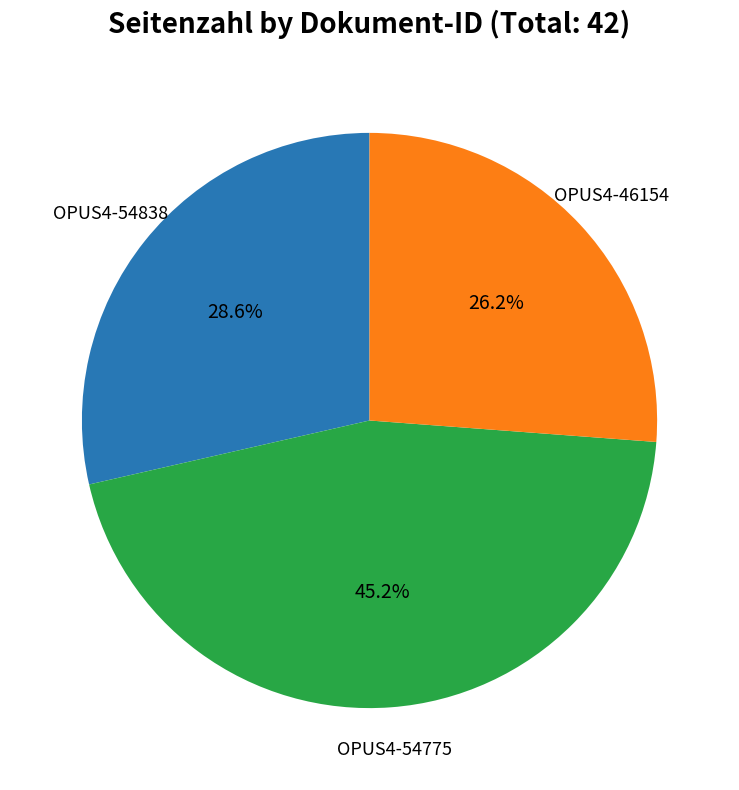

Is there a majority slice in this chart?

No